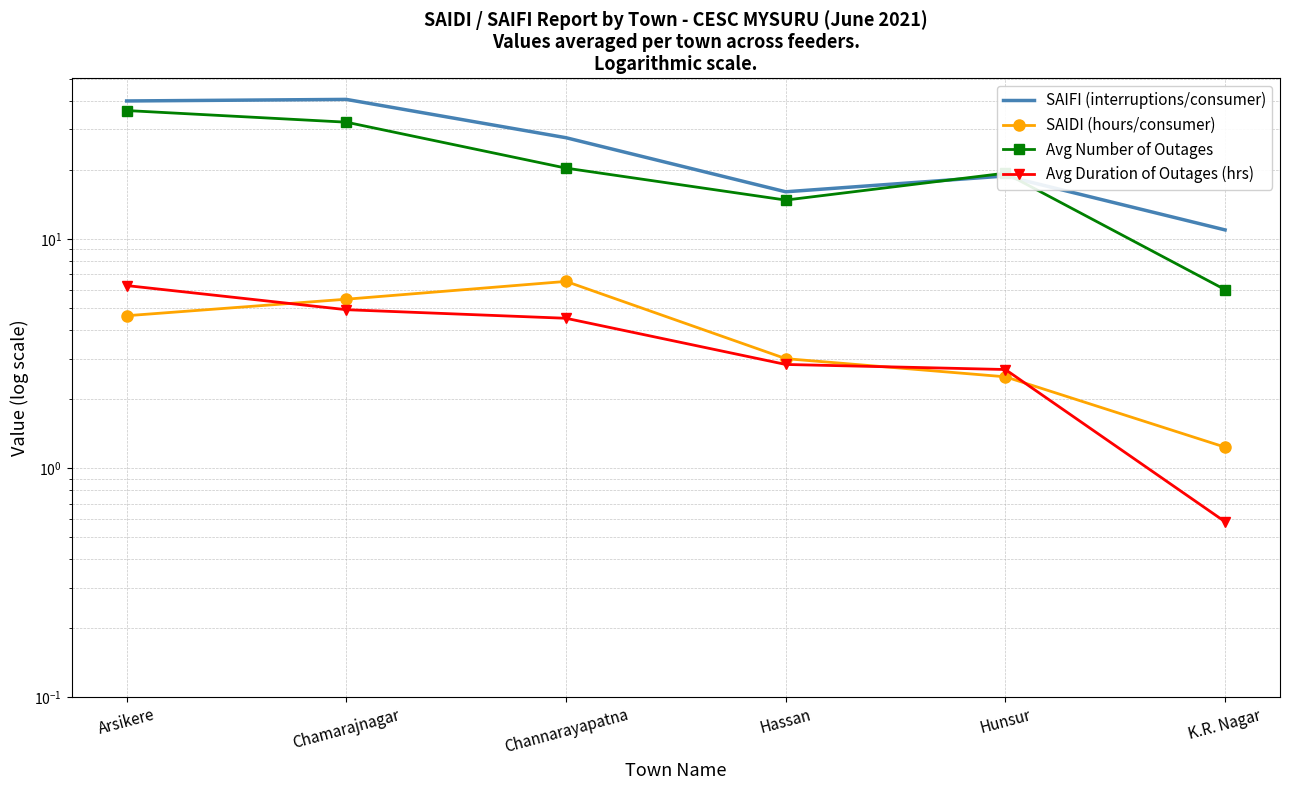

True or false: SAIFI (interruptions/consumer) has a value of 6.0 at K.R. Nagar.

False